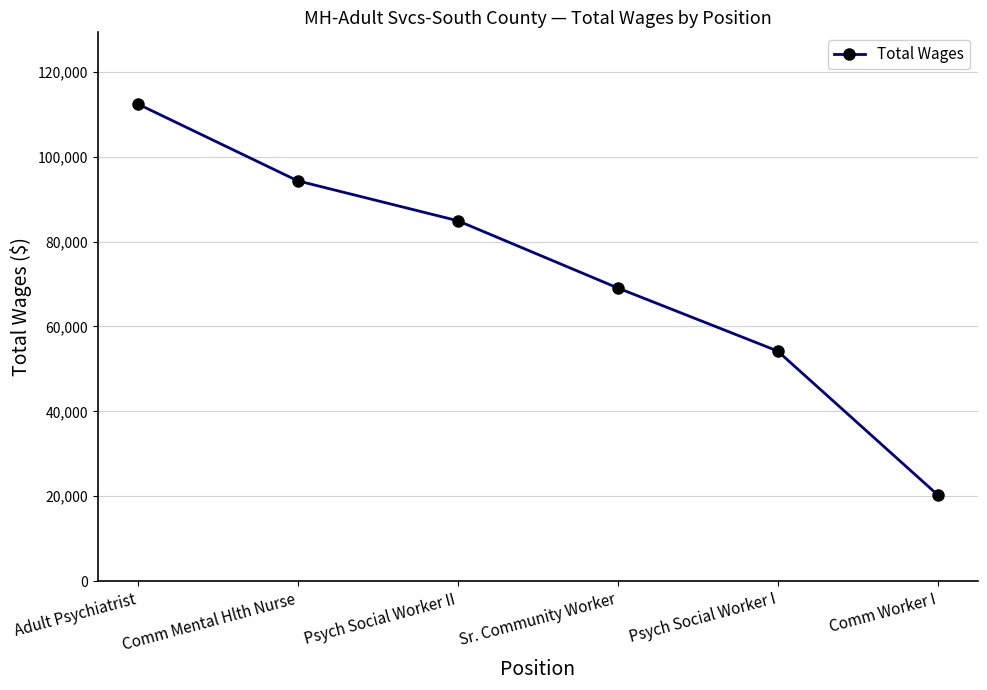

What is the sum of the values at Sr. Community Worker and Comm Worker I?

89423